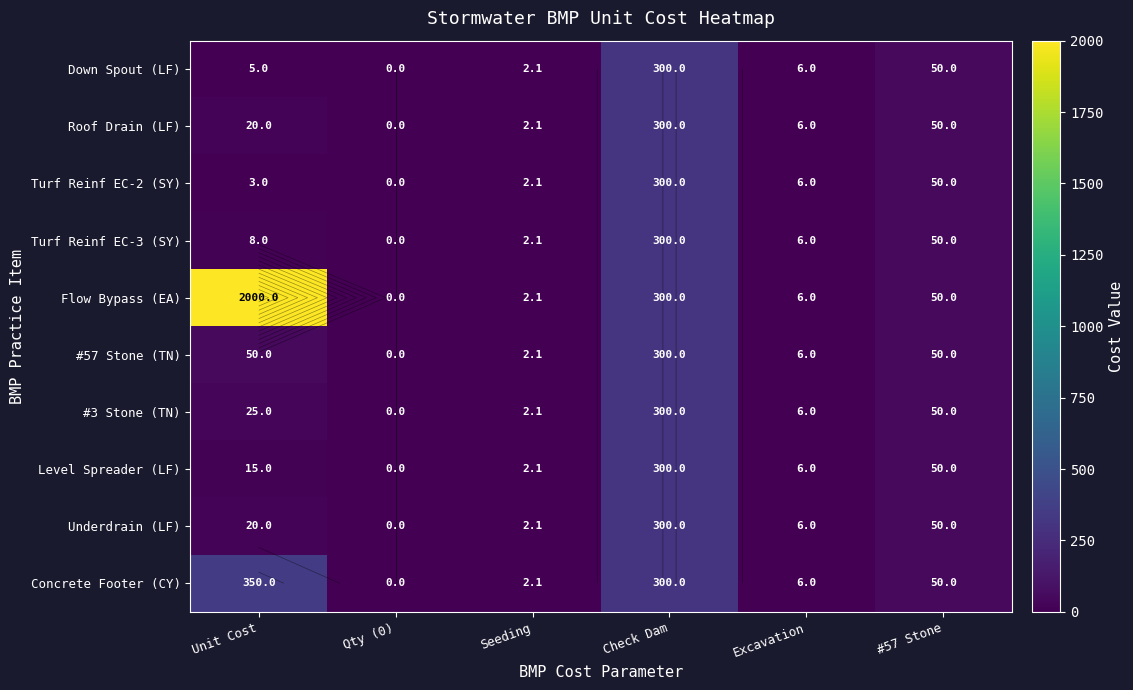

What is the sum of the Flow Bypass (EA) values at Qty (0) and Excavation?

6.0